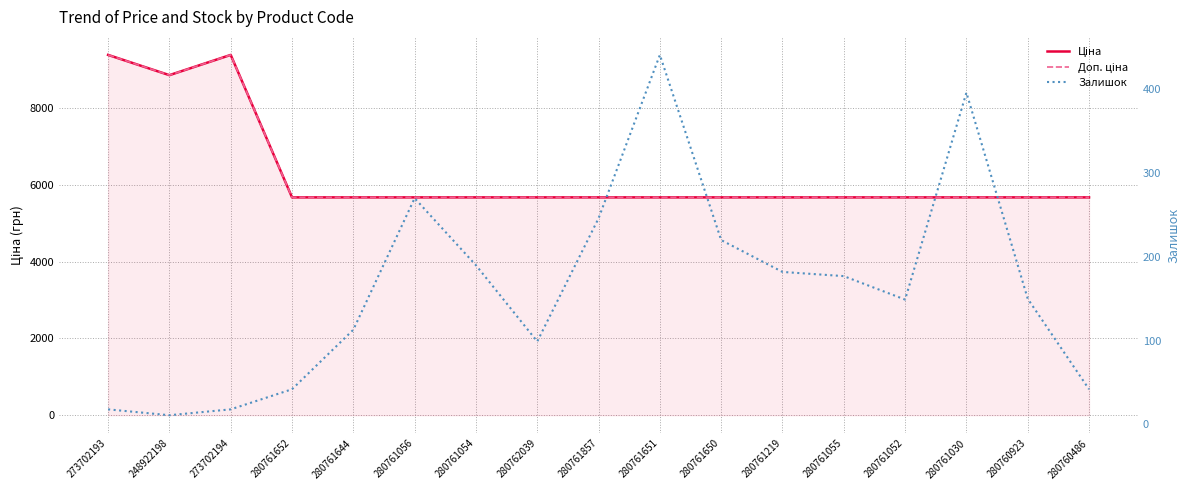

How many interior local peaks does the Доп. ціна series have?

1